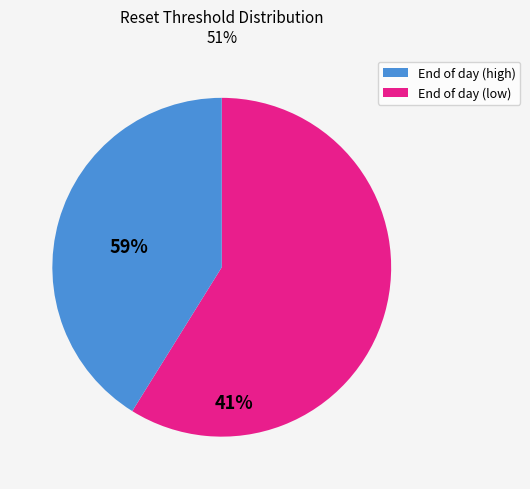

Does any single category account for the majority?

Yes